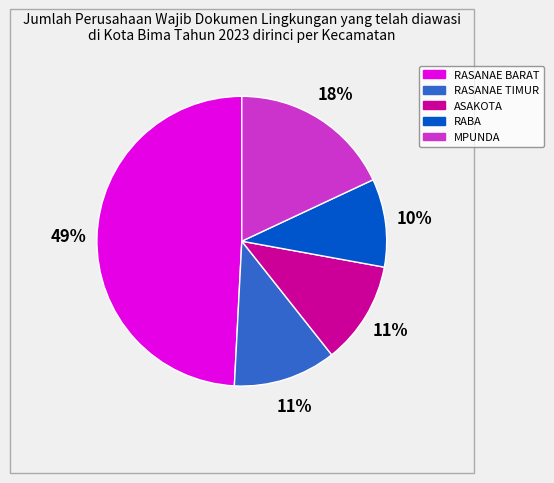

What is the ratio of the value at MPUNDA to the value at RABA?

1.8